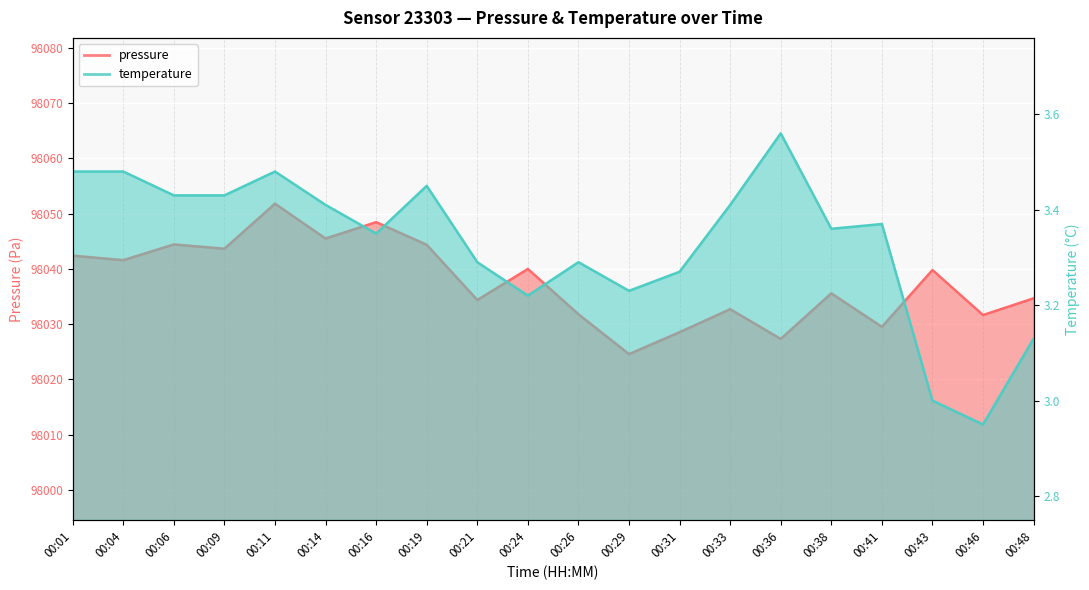

Rank the series at 00:36 from highest to lowest value.

pressure, temperature